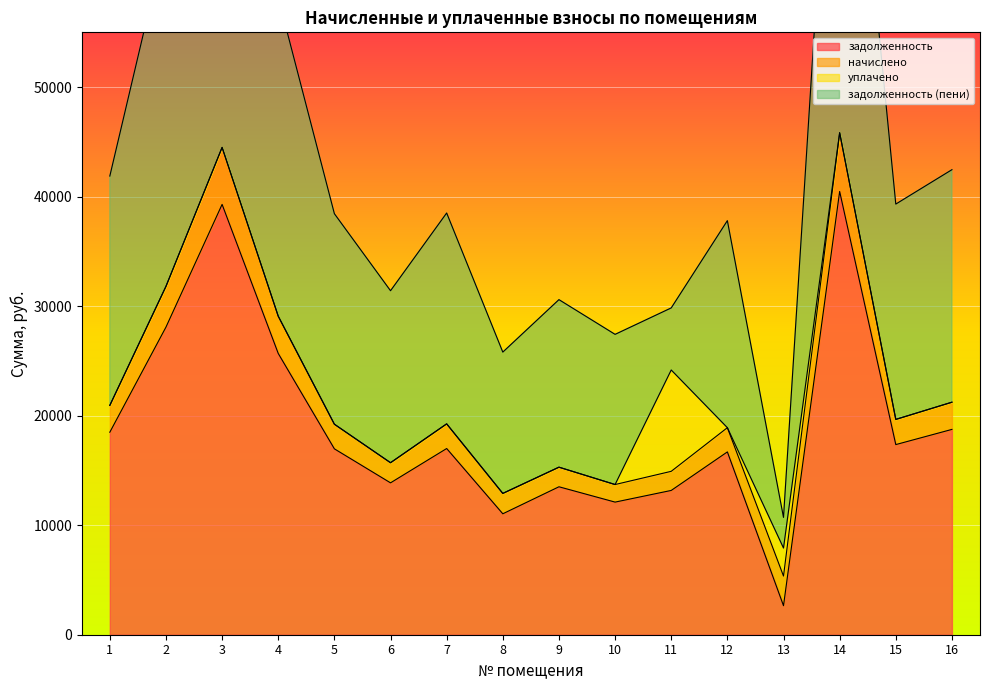

Rank the categories by задолженность value from lowest to highest.

13, 8, 10, 11, 9, 6, 12, 5, 7, 15, 1, 16, 4, 2, 3, 14